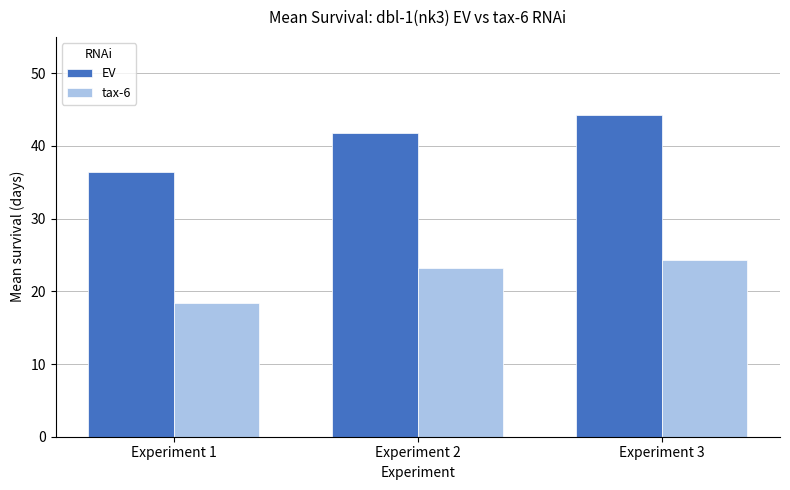

At which label is tax-6 closest to 21?

Experiment 2